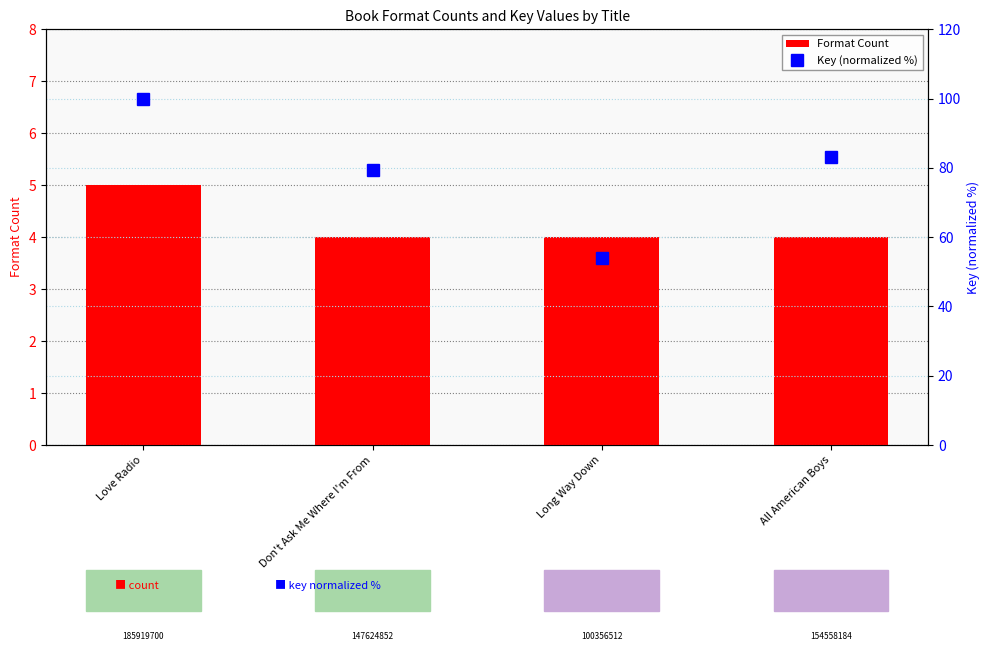

Is the value of Format Count at All American Boys greater than the value of Key (normalized %) at Love Radio?

No